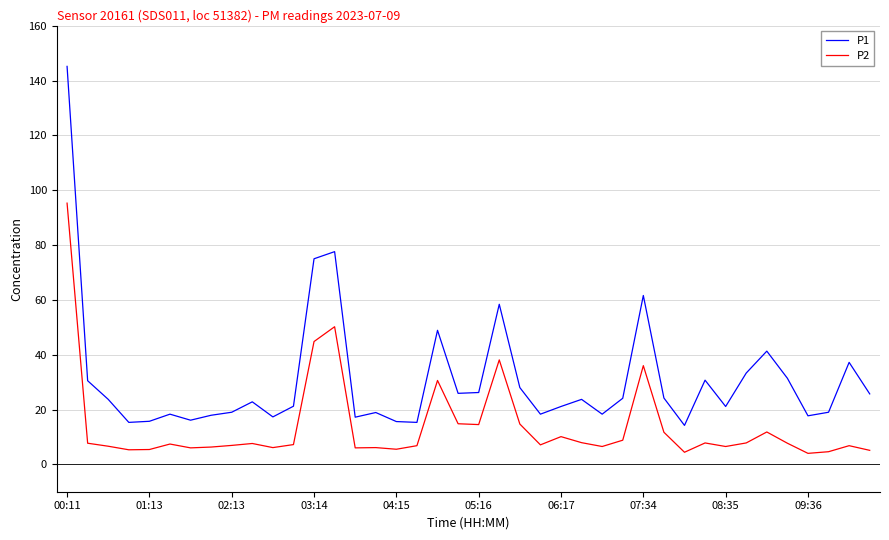

What is the difference between the maximum and minimum values in the P1 series?

131.0